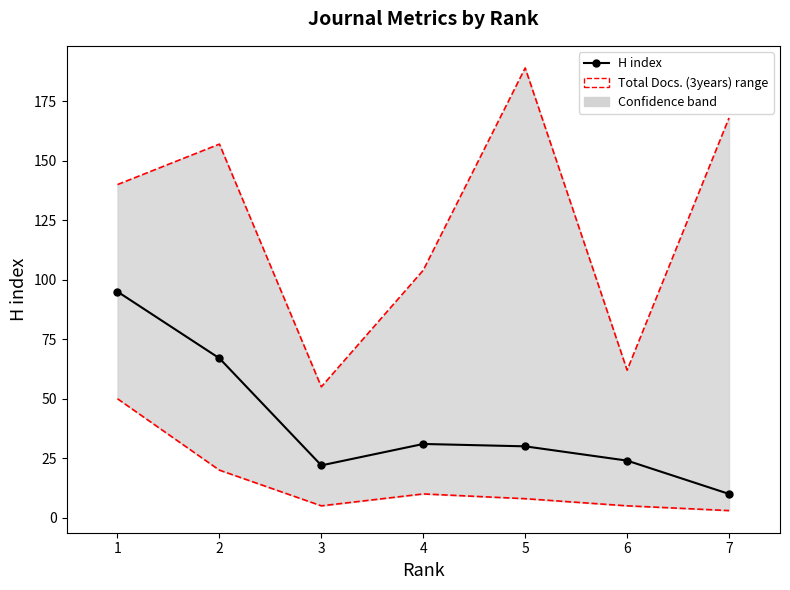

True or false: H index and Total Docs. (3years) cross at least once.

False